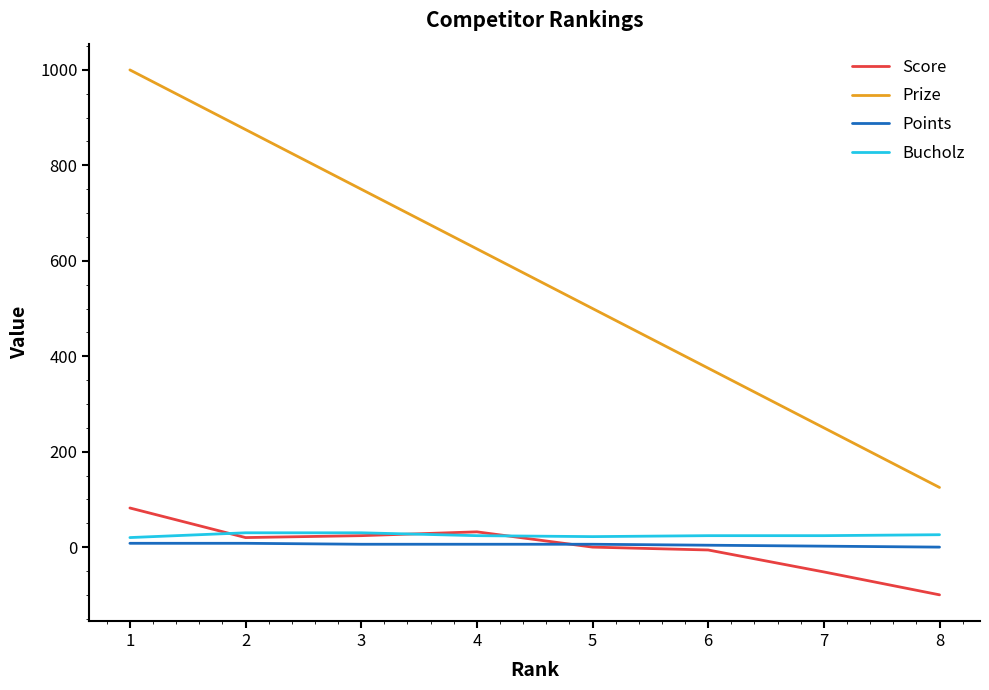

How many lines are shown in the chart?

4